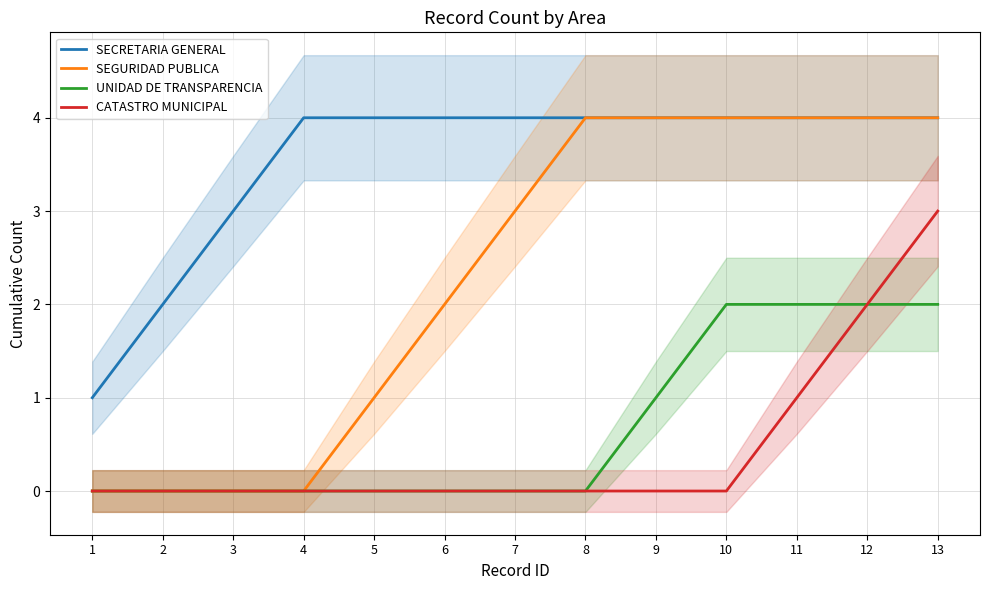

The SEGURIDAD PUBLICA series shows 4 at 13. True or false?

True